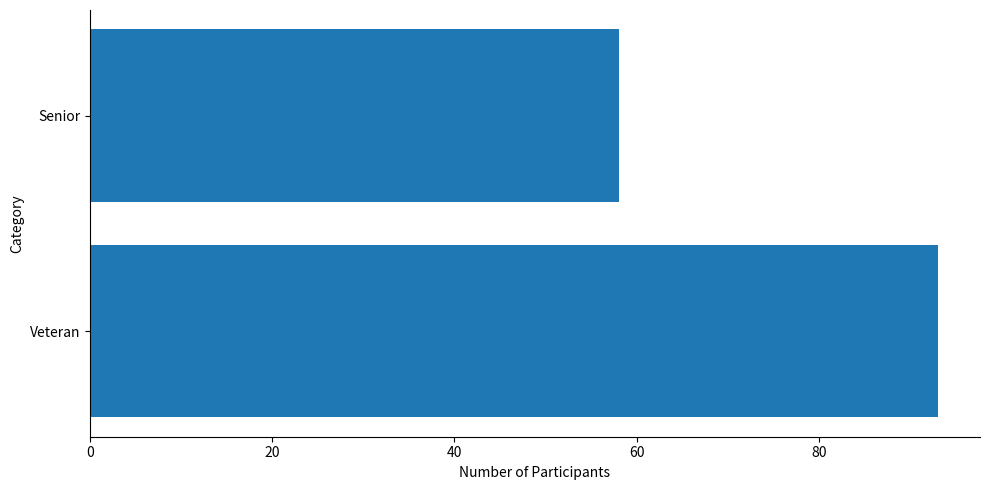

Reading top to bottom, extract all data points from this chart.

Senior=58	Veteran=93